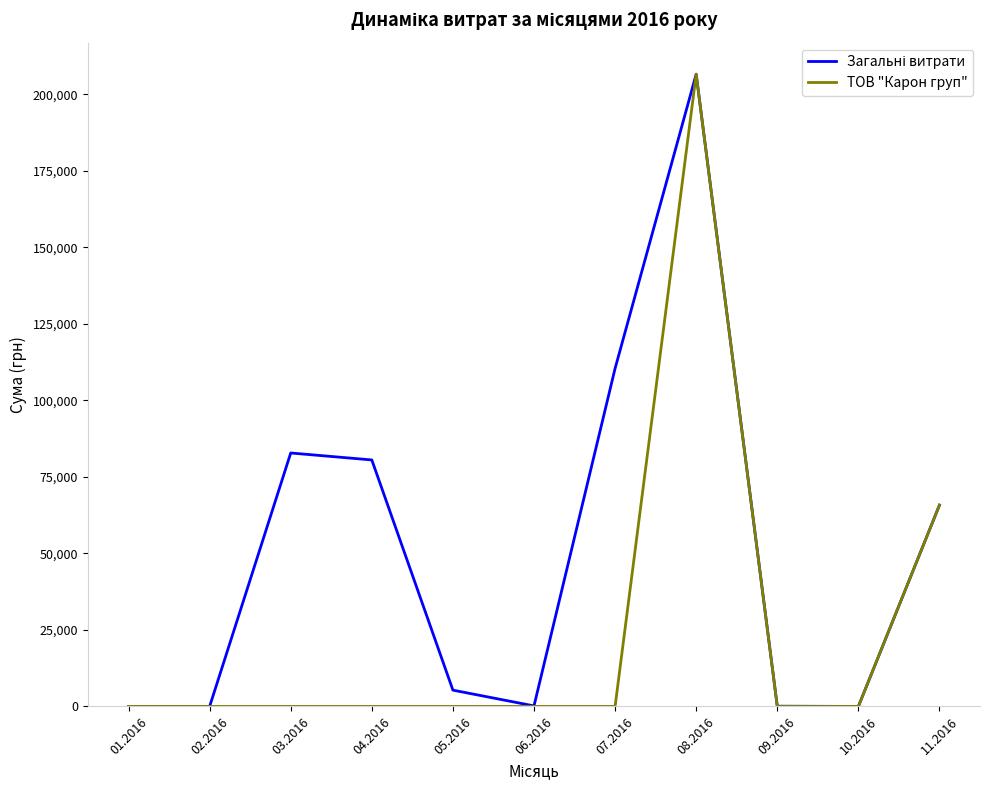

What is the difference between the highest and lowest values at 07.2016?

110467.3